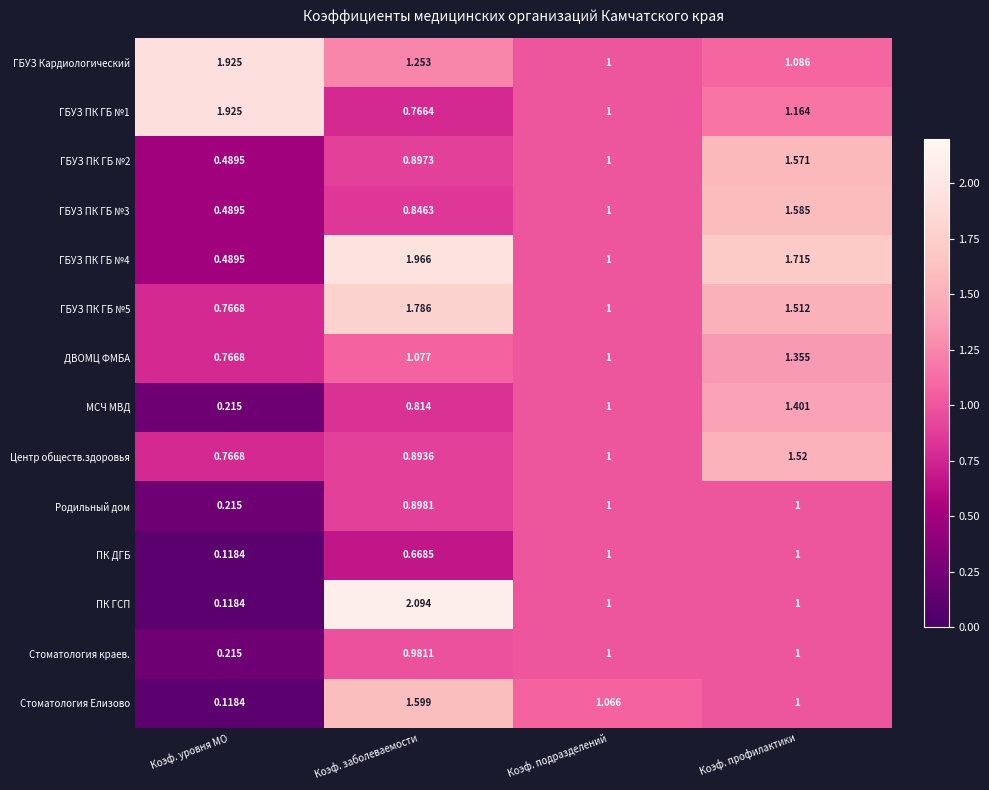

Rank the categories by ГБУЗ ПК ГБ №5 value from lowest to highest.

Коэф. уровня МО, Коэф. подразделений, Коэф. профилактики, Коэф. заболеваемости